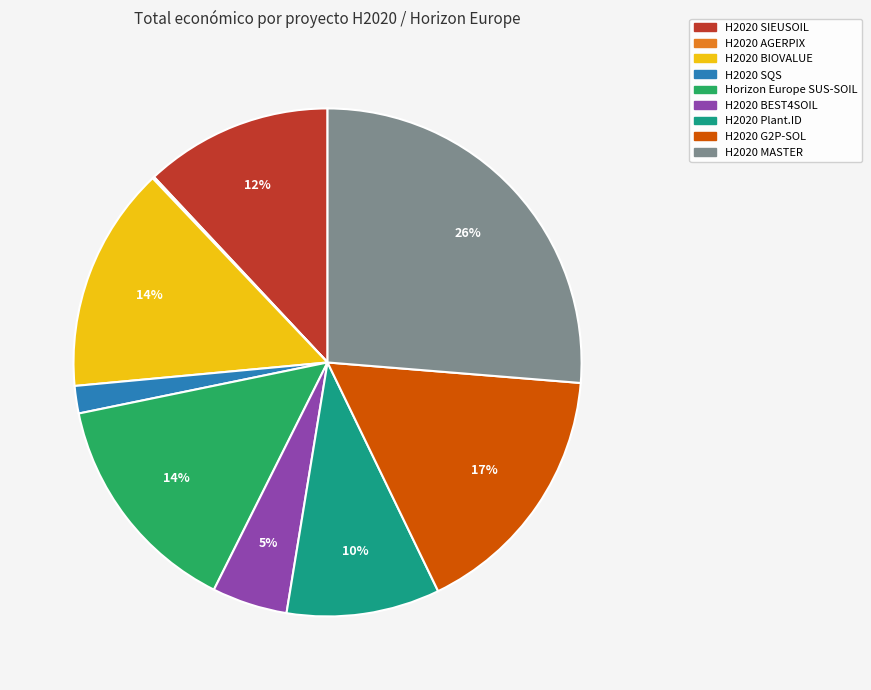

Which slice is the largest?

H2020 MASTER